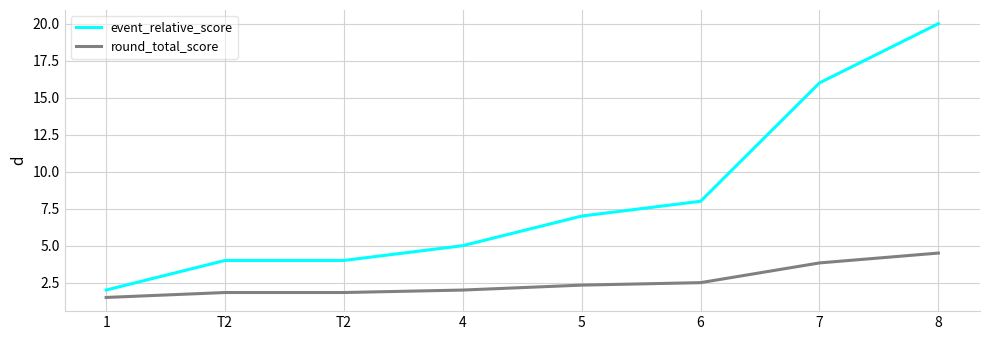

At which category is the sum across all series the highest?

8